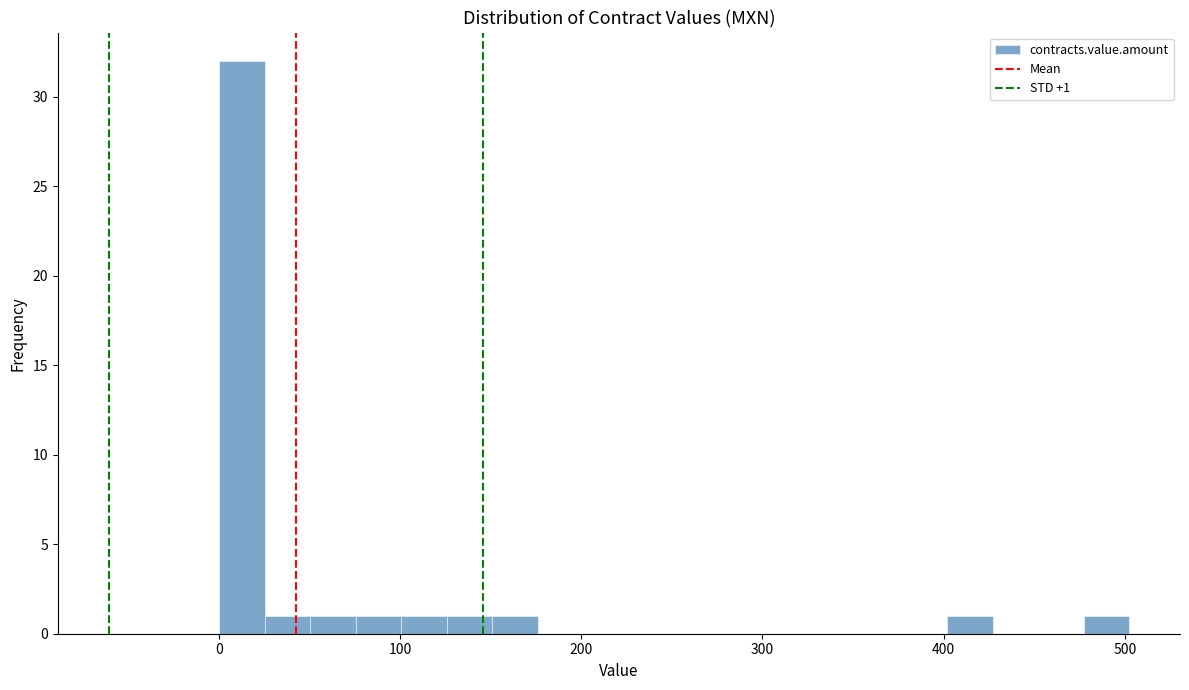

Around what value on the x-axis is the tallest bar? Give the approximate position of its centre, as read against the axis.

10